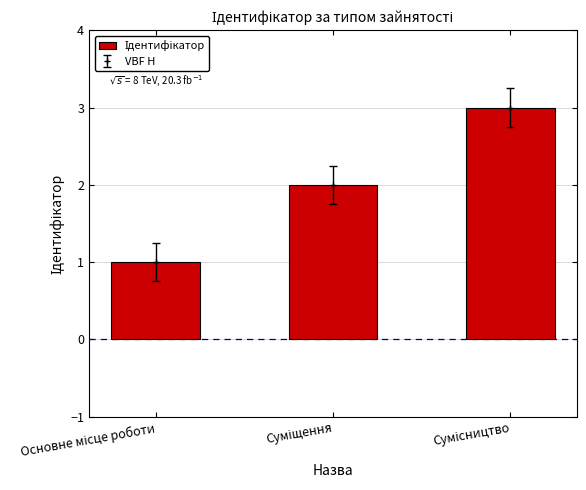

What is the ratio of the value at Основне місце роботи to the value at Суміщення?

0.5